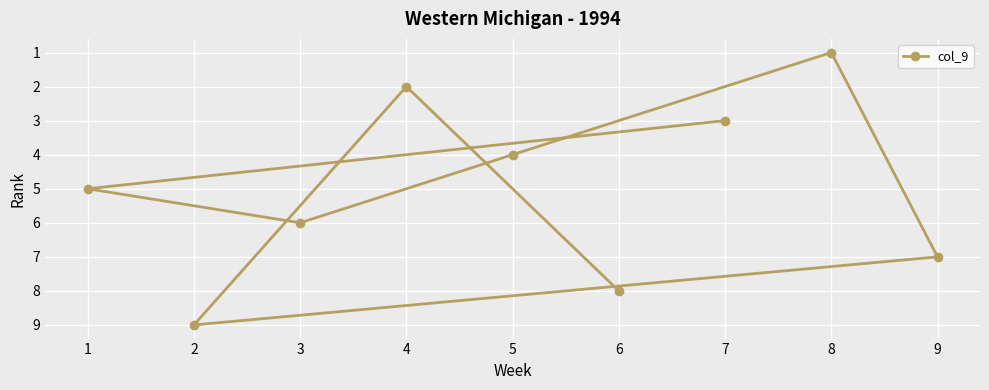

True or false: the data shows 5 at 5.

False